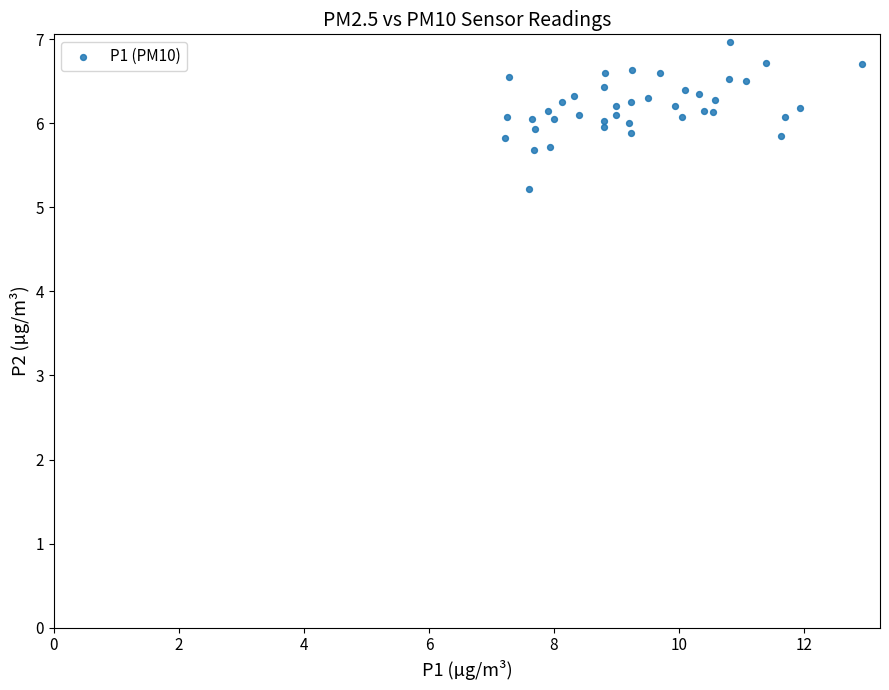

What is the range of X values (max minus min)?

5.7